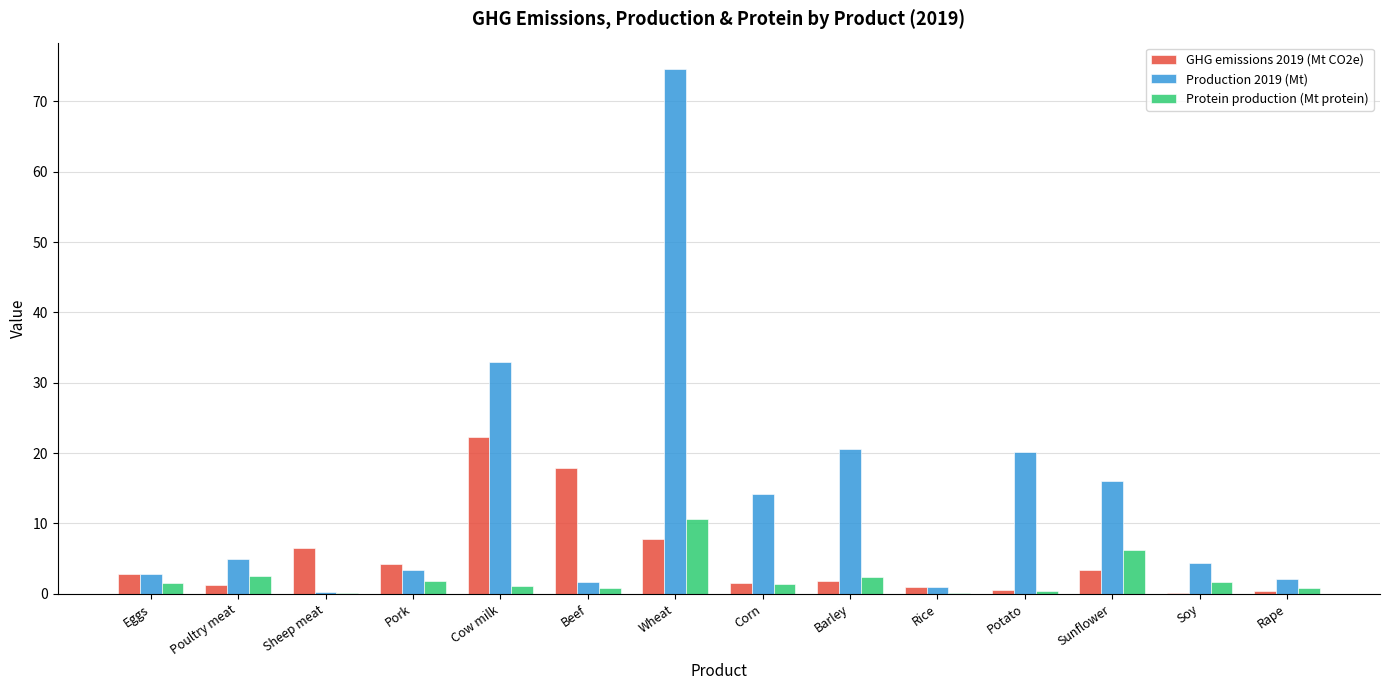

At which label is Production 2019 (Mt) closest to 37?

Cow milk